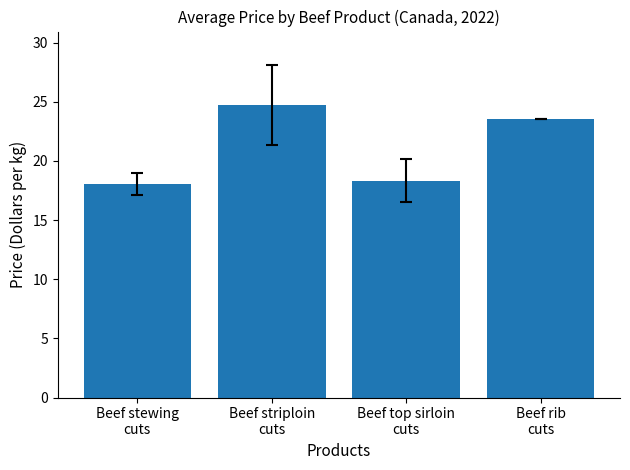

At which category does the chart reach its minimum across all series?

Beef stewing
cuts